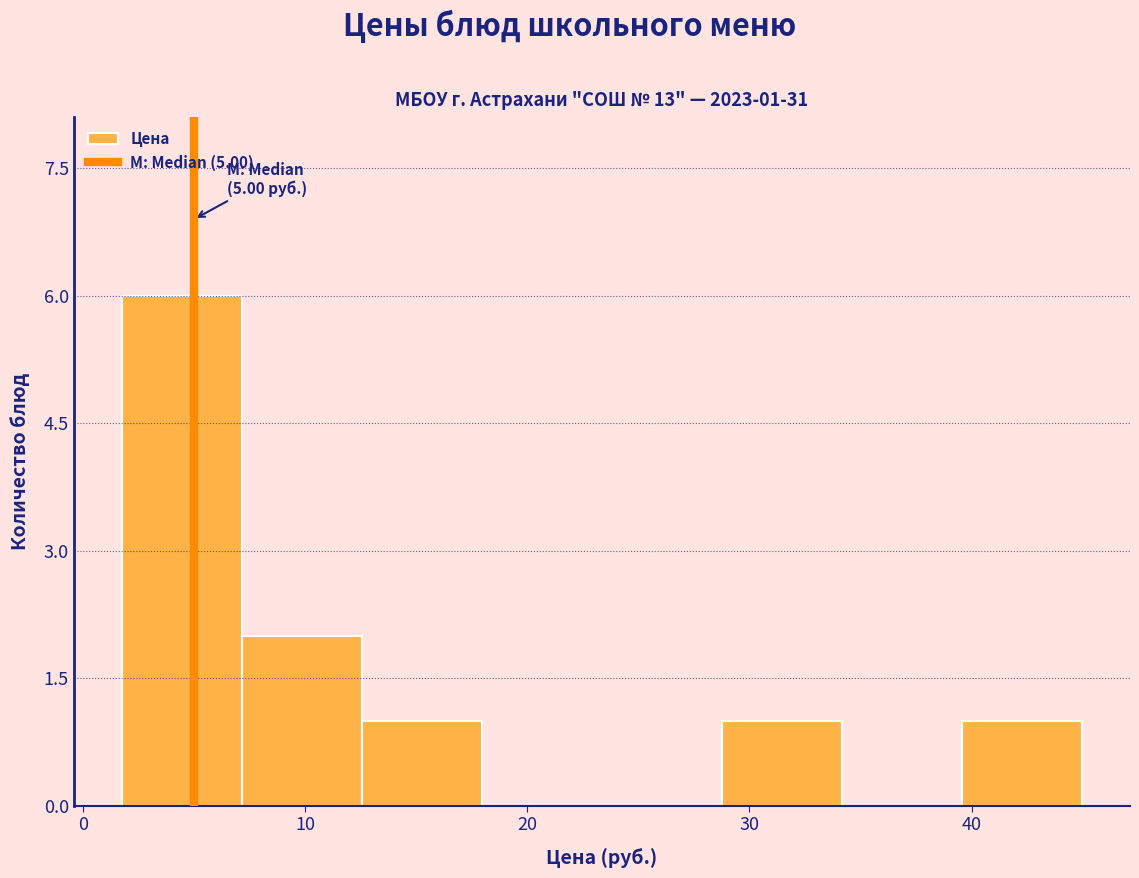

Over which range of the x-axis is the bar tallest?

2 to 7